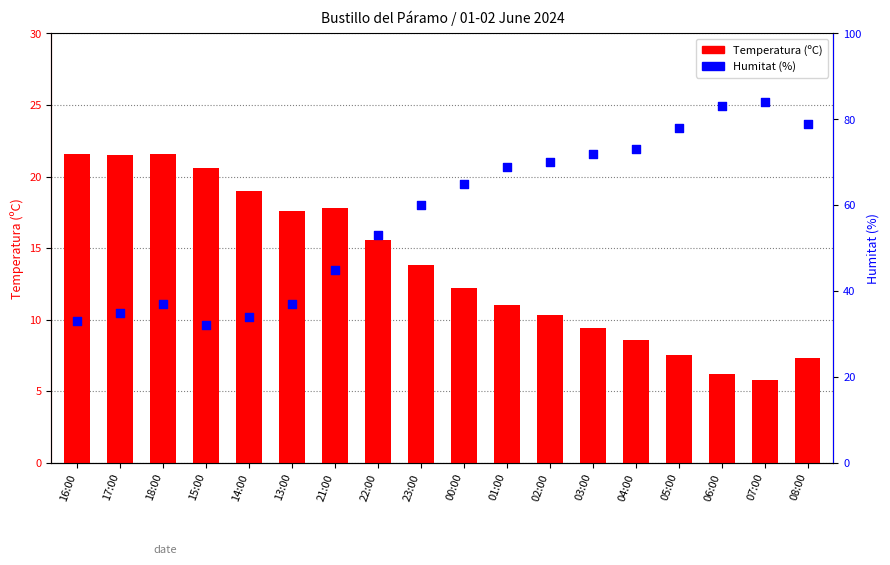

Which series has the widest spread of Y values?

Humitat (%)